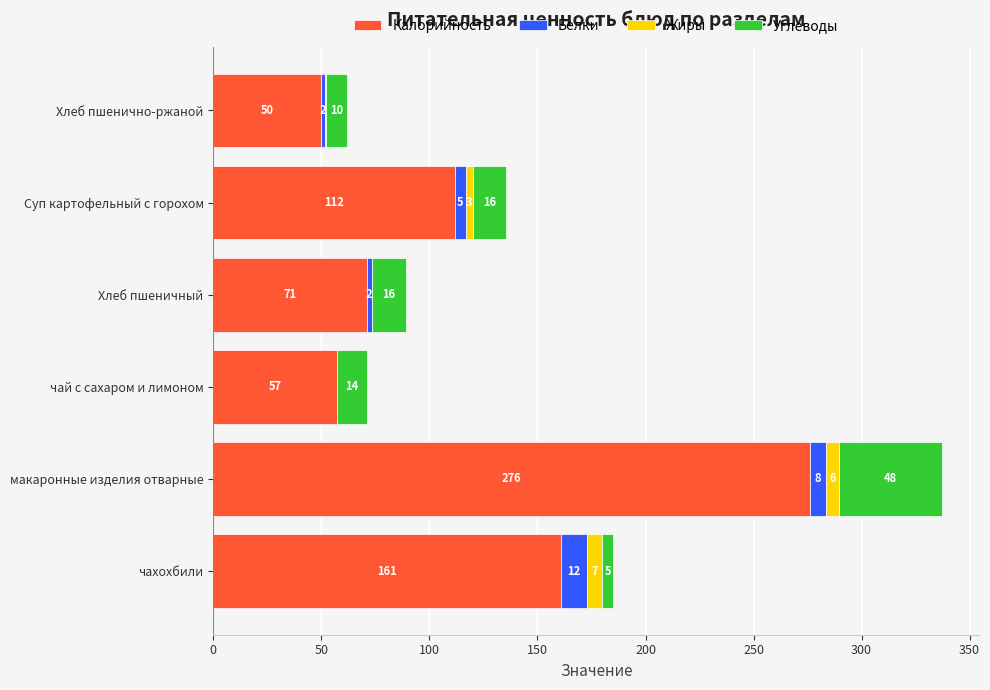

Reading left to right, list all the values displayed in this chart.

Калорийность: 161.0	276.0	57.0	71.0	112.0	50.0
Белки: 11.8	7.5	0.2	2.3	4.8	1.5
Жиры: 7.2	6.0	0.0	0.3	3.3	0.5
Углеводы: 5.2	48.0	13.7	15.6	15.6	9.8